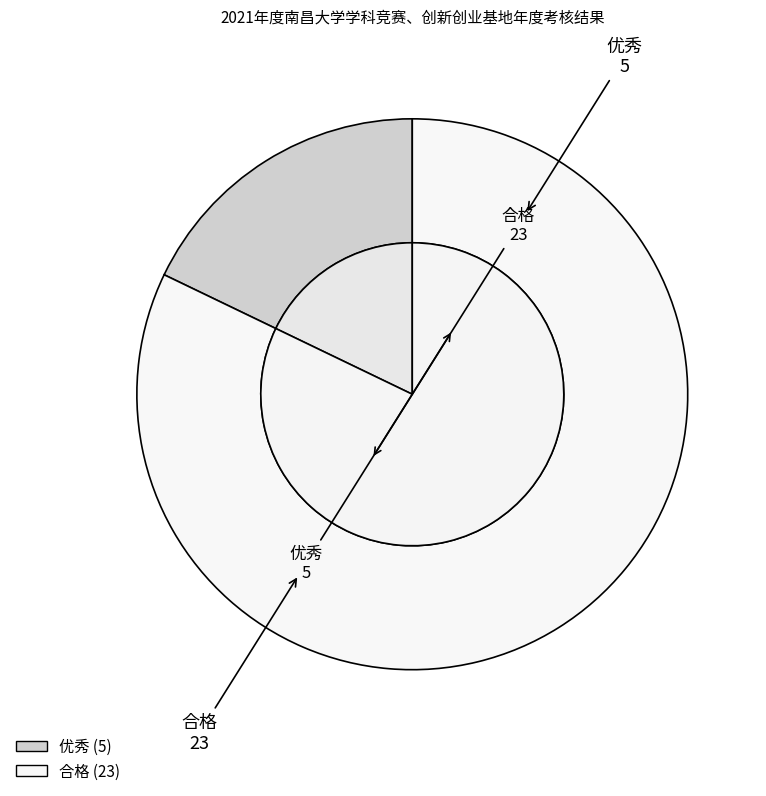

What percentage do 优秀 and 合格 together represent?

100.0%